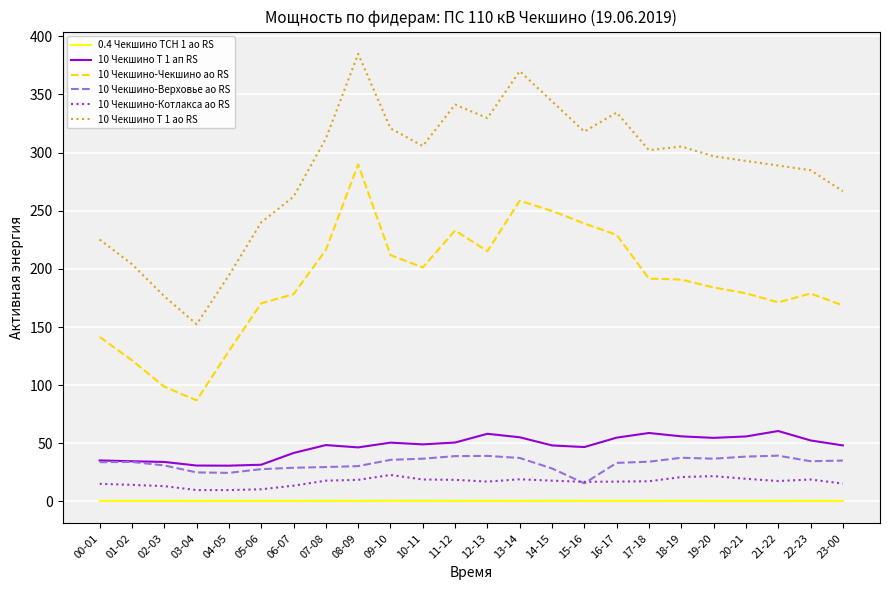

What is the difference between the second highest and second lowest values in the 10 Чекшино-Чекшино ао RS series?

160.0